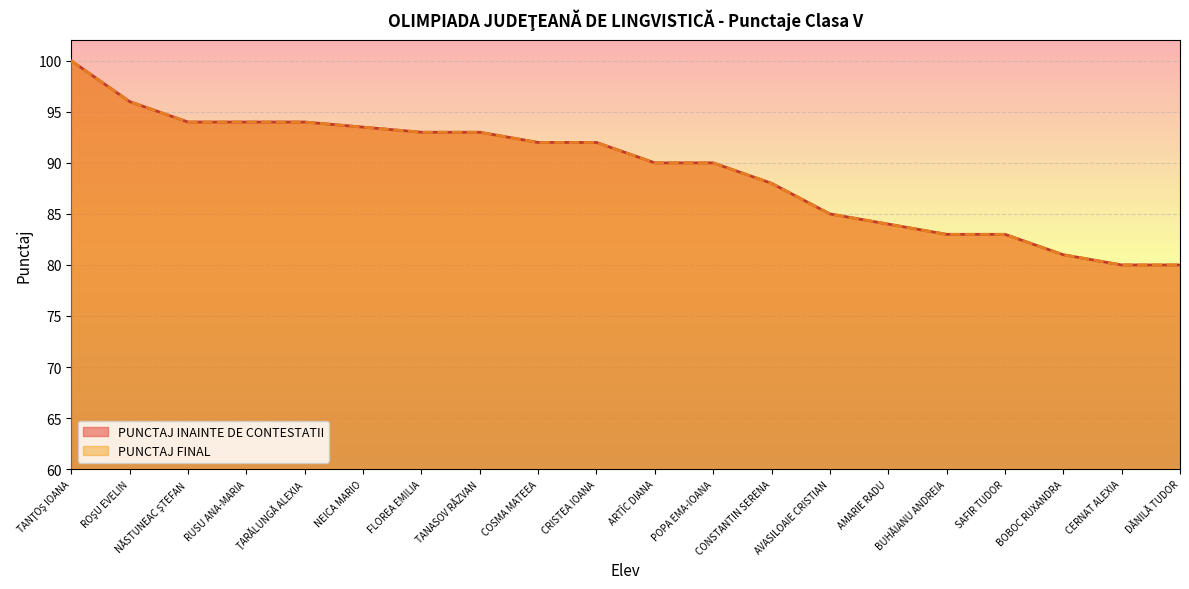

How many data points does each series have?

20